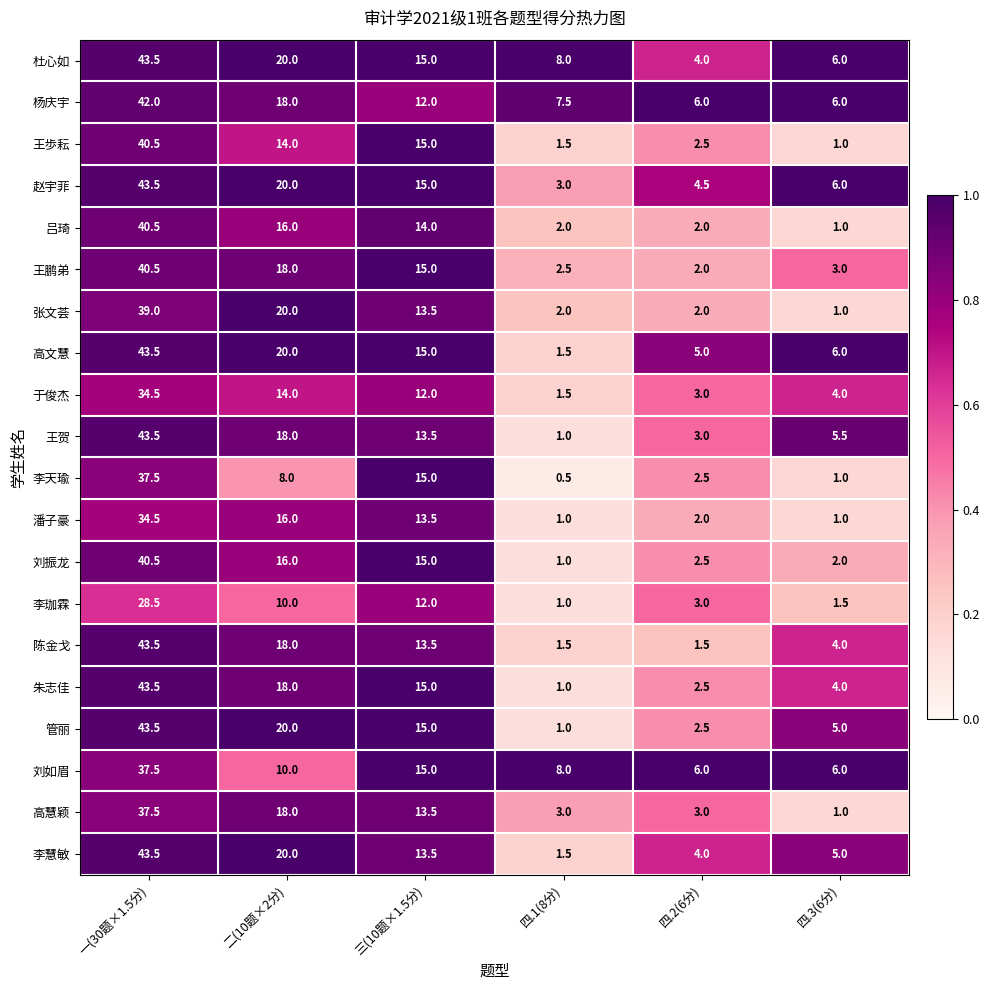

What is the sum of the 李天瑜 values at 四.3(6分) and 三(10题×1.5分)?

16.0